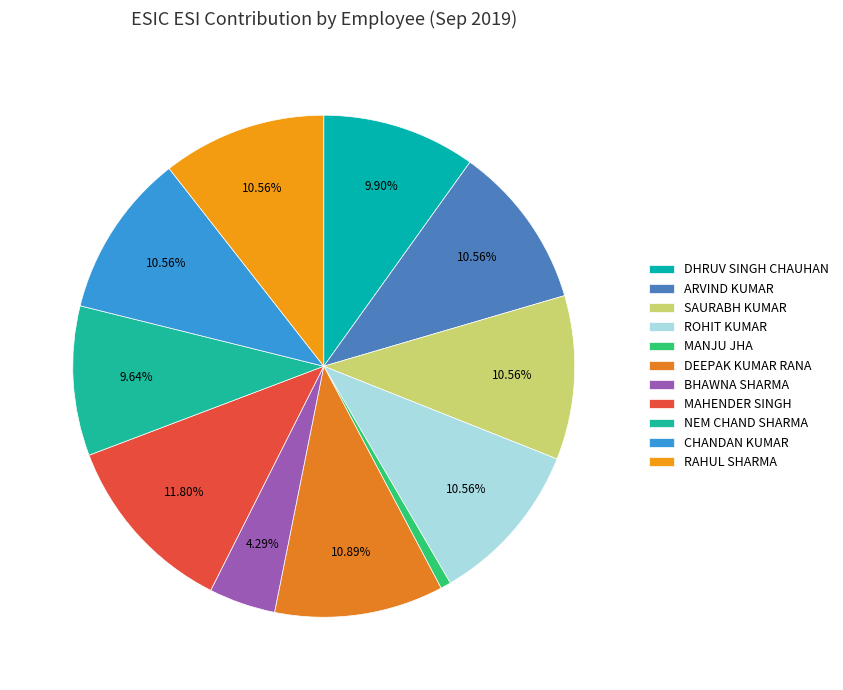

What percentage is NOT represented by DEEPAK KUMAR RANA?

89.1%